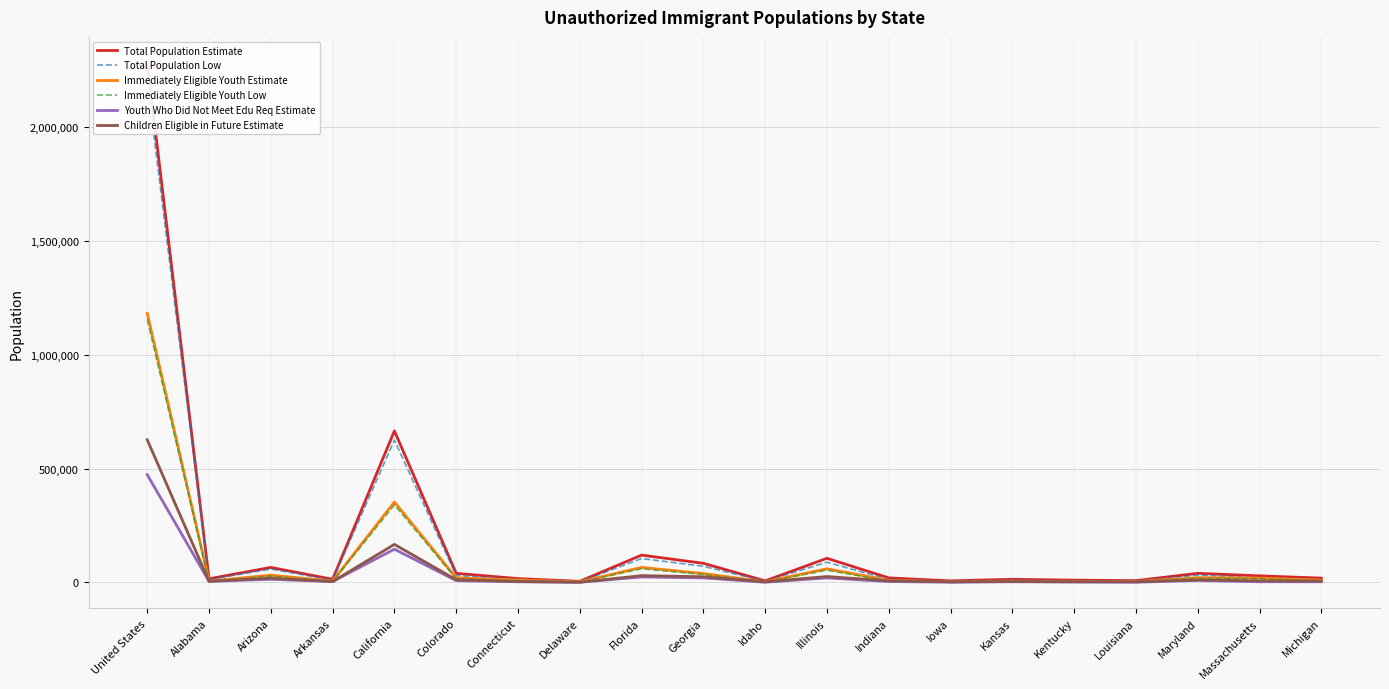

Reading left to right, list all the values displayed in this chart.

Total Population Estimate: 2280000	16000	66000	14000	665000	40000	17000	5000	120000	84000	7000	106000	20000	7000	14000	10000	8000	40000	29000	19000
Total Population Low: 2198000	13000	59000	10000	625000	30000	14000	3000	105000	71000	5000	89000	13000	5000	10000	7000	6000	32000	21000	12000
Immediately Eligible Youth Estimate: 1181000	6000	32000	6000	353000	20000	11000	3000	66000	39000	3000	60000	9000	3000	6000	4000	4000	21000	19000	10000
Immediately Eligible Youth Low: 1154000	5000	28000	4000	340000	16000	8000	2000	60000	35000	2000	54000	6000	2000	4000	3000	3000	18000	16000	7000
Youth Who Did Not Meet Edu Req Estimate: 473000	5000	14000	4000	146000	8000	3000	1000	24000	20000	1000	20000	4000	1000	3000	2000	1000	9000	3000	3000
Children Eligible in Future Estimate: 626000	5000	19000	4000	167000	12000	4000	1000	30000	25000	3000	26000	7000	3000	4000	3000	3000	11000	7000	6000